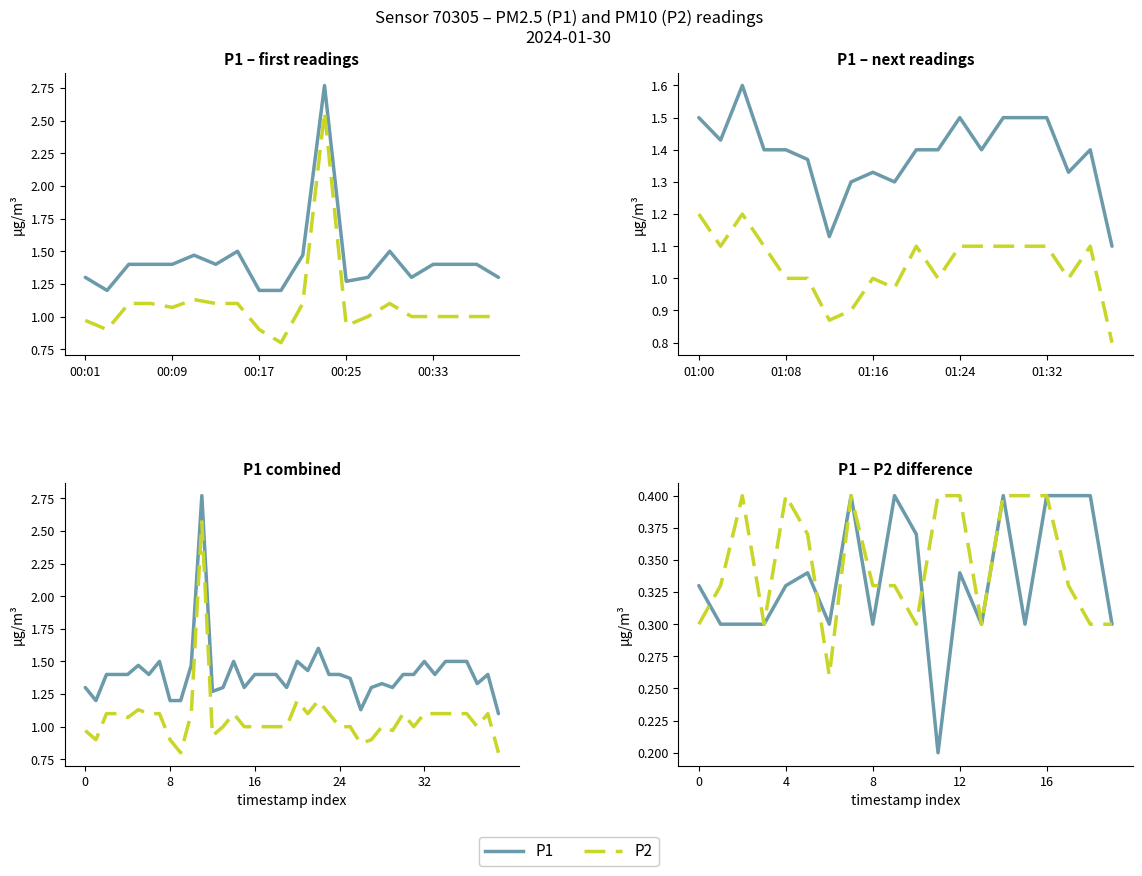

Is this an area chart (filled region under the line)?

No